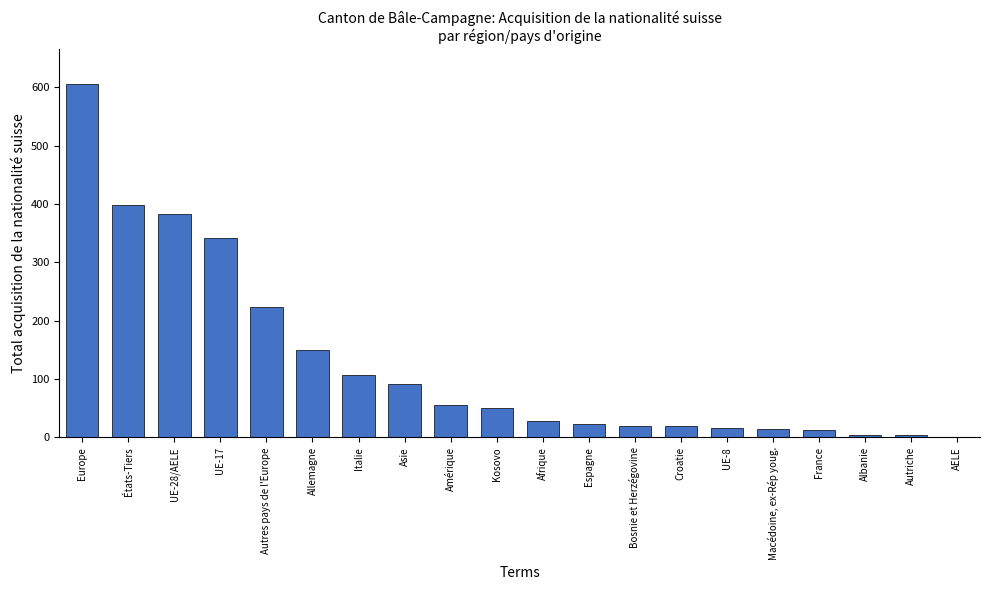

At which category does the chart reach its peak across all series?

Europe